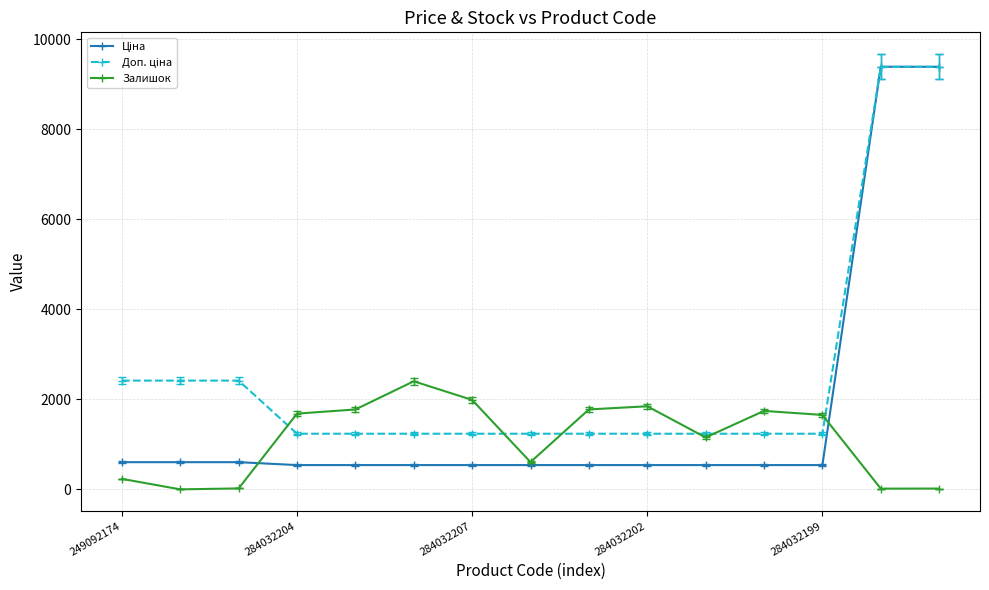

What is the greatest value displayed?

9384.0